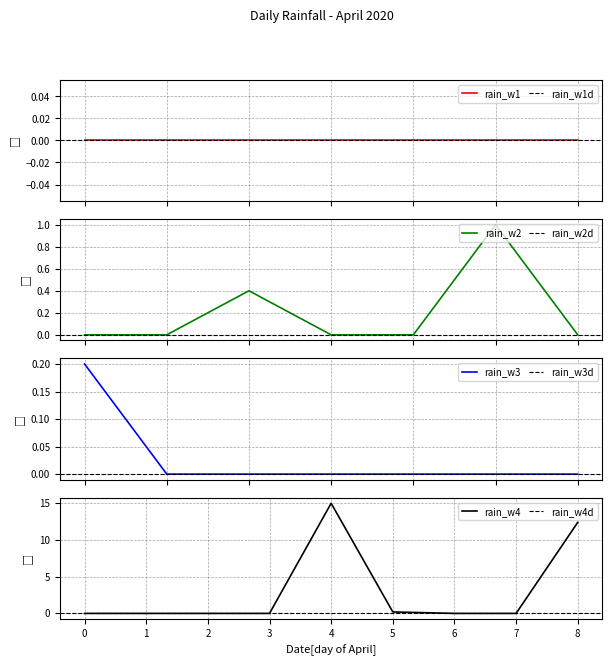

What is the highest value of the rain_w2 series?

1.0